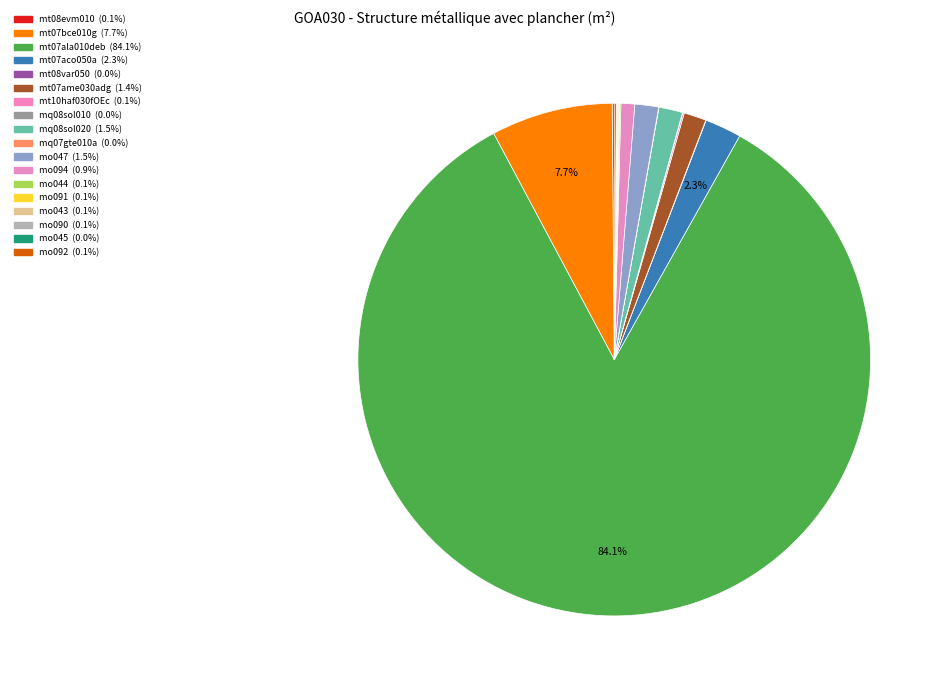

To the nearest percent, what is the average slice percentage?

6%